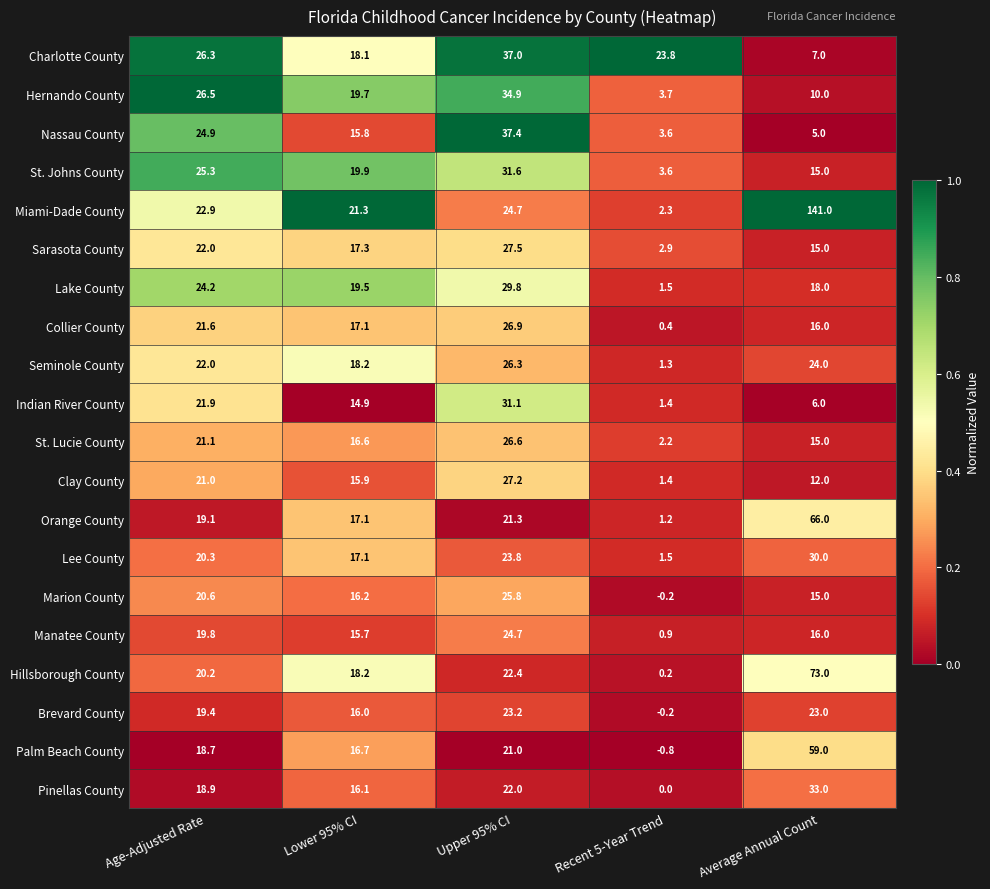

True or false: Charlotte County has a value of 26.3 at Age-Adjusted Rate.

True